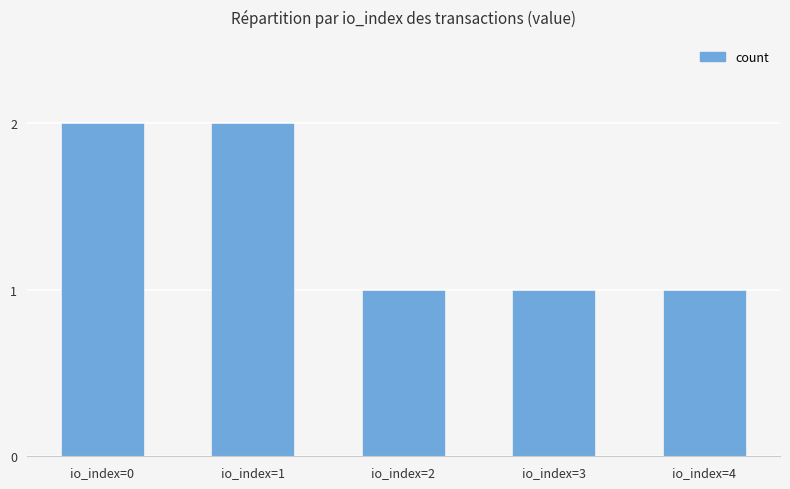

The chart shows a value of 3 at io_index=0. True or false?

False